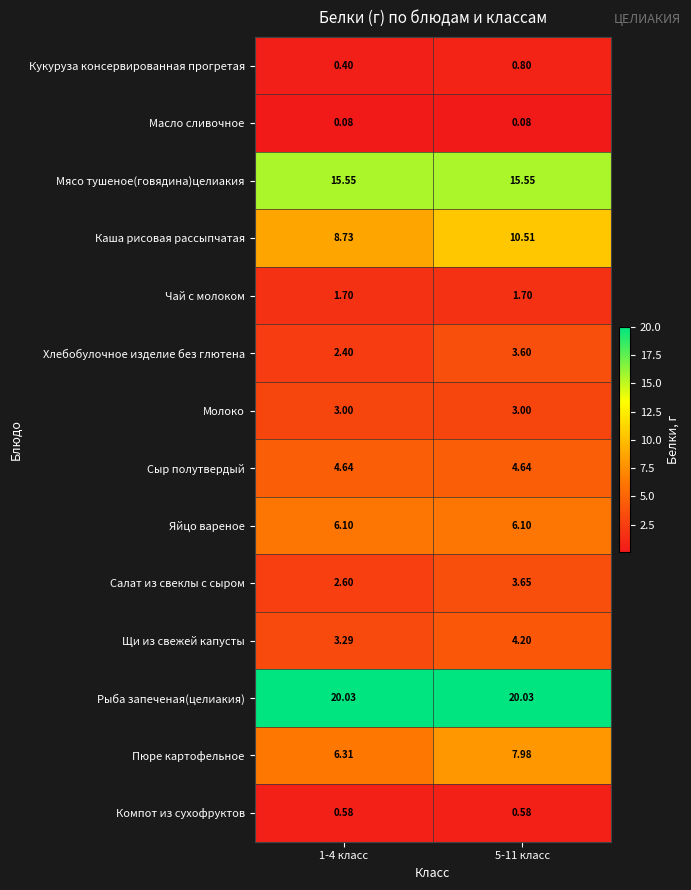

Rank the series at 5-11 класс from highest to lowest value.

Рыба запеченая(целиакия), Мясо тушеное(говядина)целиакия, Каша рисовая рассыпчатая, Пюре картофельное, Яйцо вареное, Сыр полутвердый, Щи из свежей капусты, Салат из свеклы с сыром, Хлебобулочное изделие без глютена, Молоко, Чай с молоком, Кукуруза консервированная прогретая, Компот из сухофруктов, Масло сливочное